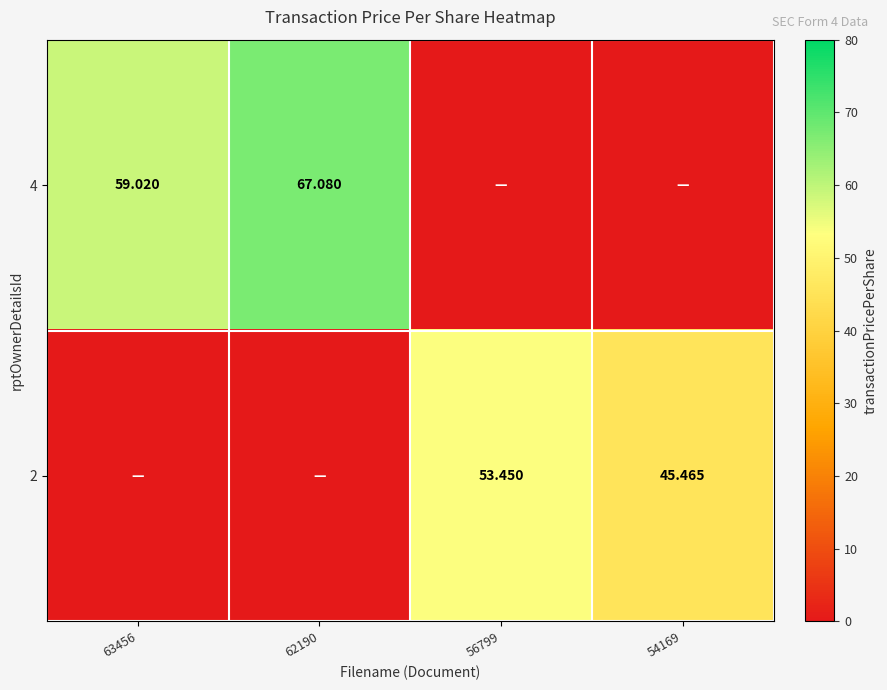

Where is 2 nearest to the value 26?

54169